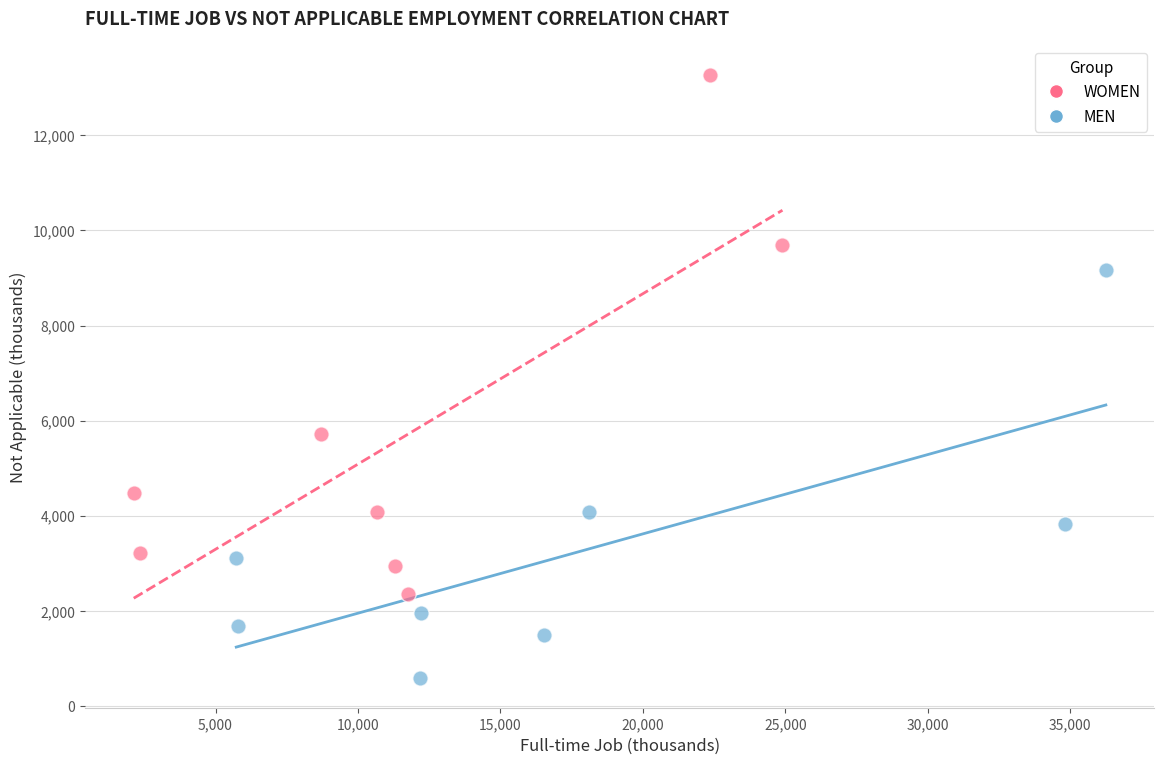

Which series has the largest Y range (max minus min)?

WOMEN